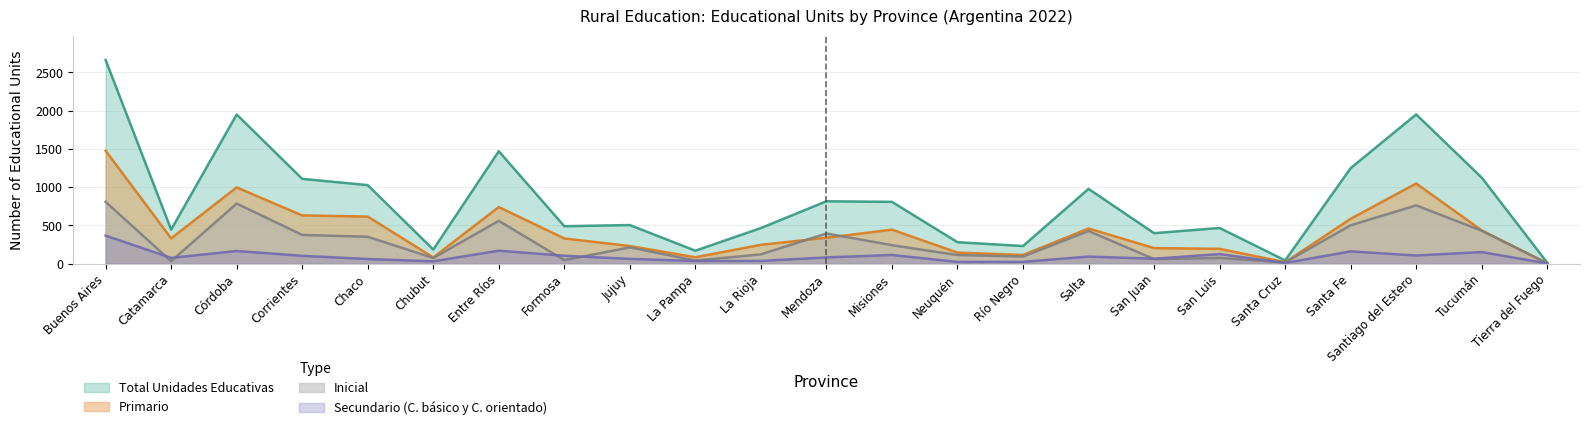

Reading left to right, what are all the values shown in this chart?

Total Unidades Educativas: 2662	444	1949	1108	1026	184	1469	489	504	169	465	815	807	280	230	977	398	466	42	1248	1950	1124	12
Inicial: 807	32	785	375	351	73	559	46	212	40	121	394	241	112	92	426	59	74	16	501	761	430	4
Primario: 1476	330	996	630	615	81	739	329	230	83	246	338	444	144	113	459	203	193	18	586	1047	434	5
Secundario C. básico y C. orientado: 366	75	165	102	60	30	169	103	62	34	35	81	113	22	23	92	64	125	8	160	106	151	3